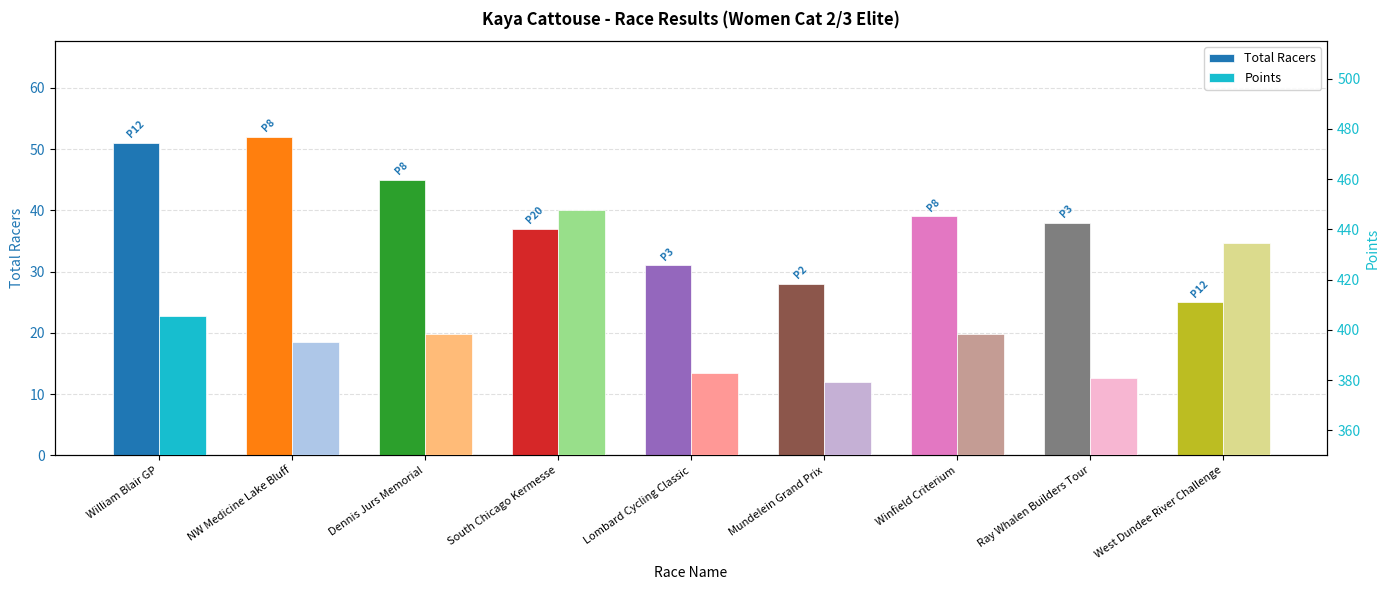

Rank the series at Winfield Criterium from highest to lowest value.

Points, Total Racers